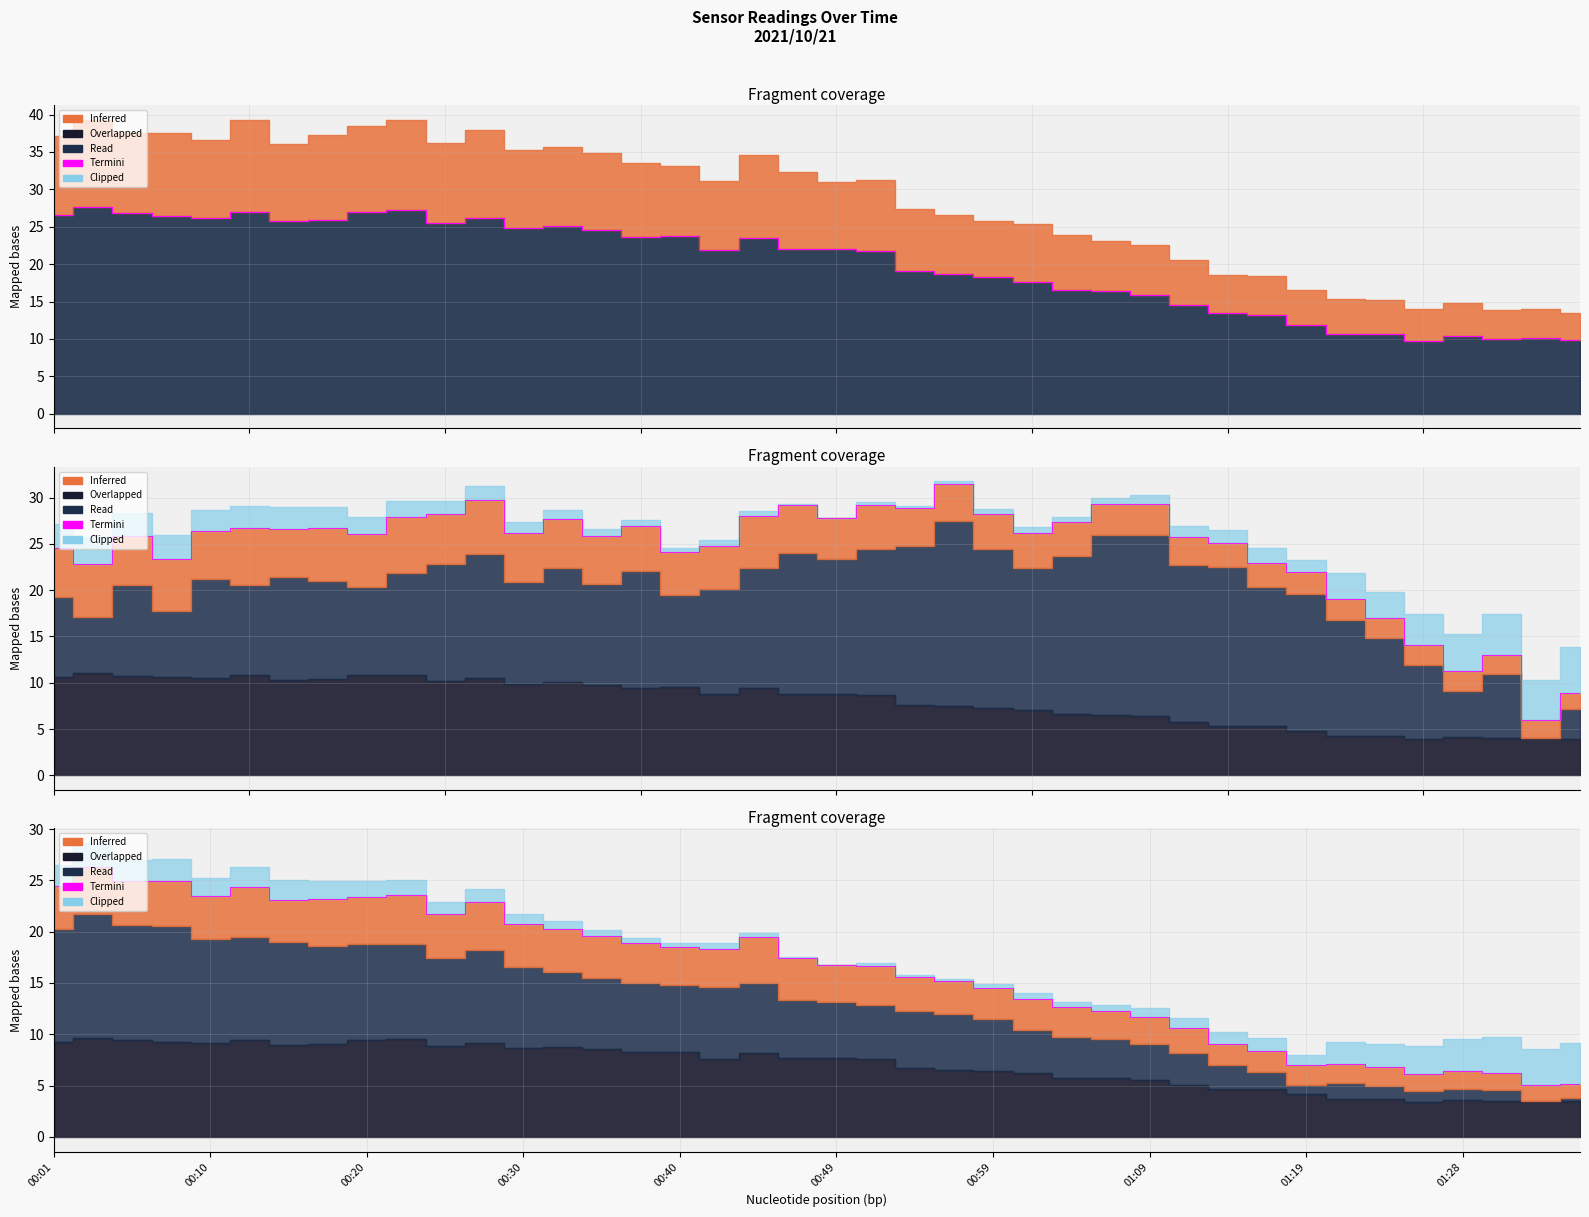

What is the sum of the values at 00:30 and 32?

31.9